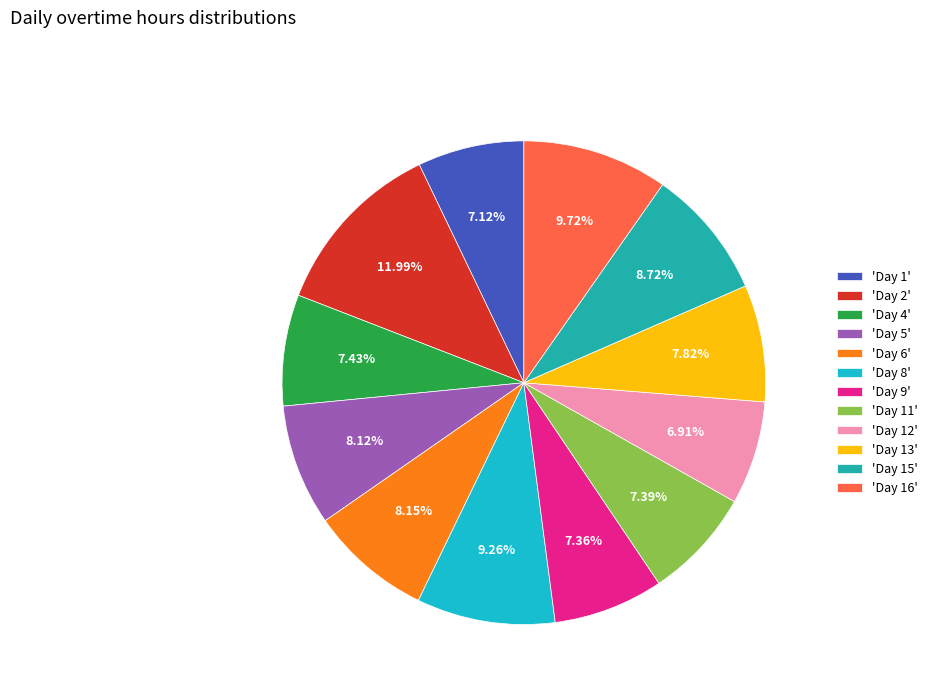

What is the smallest slice in the pie chart?

Day 12